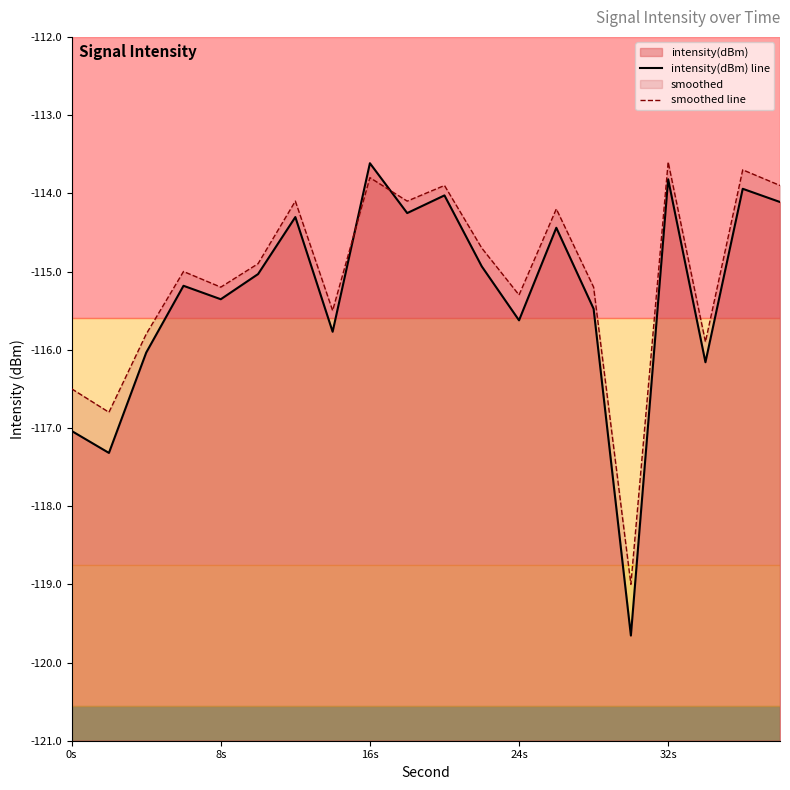

At which category is the sum across all series the highest?

16s